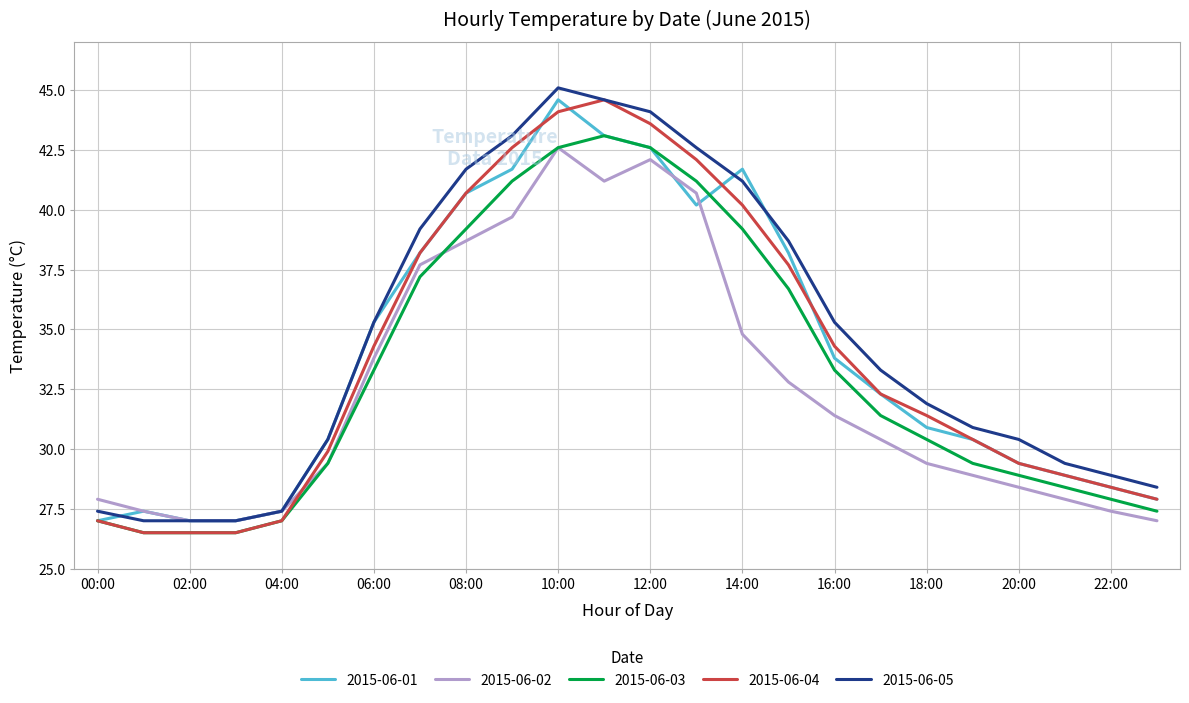

What is the maximum value shown in the chart?

45.1